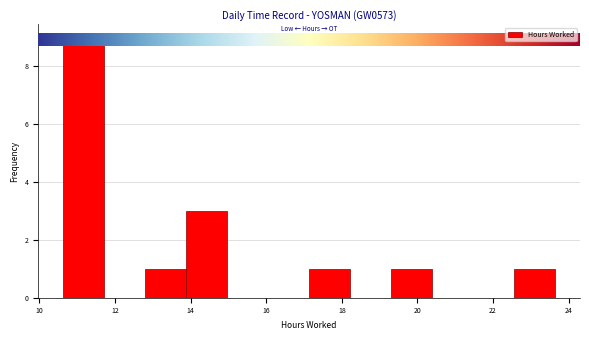

Reading left to right, transcribe this chart: for each bar, give the range it covers on the x-axis and its height. Neither the bar edges nor the heights are printed on the chart, so give them approximately, as read against the axes.

10.6 to 11.8: 9
11.8 to 12.8: 0
12.8 to 13.8: 1
13.8 to 15.0: 3
15.0 to 16.0: 0
16.0 to 17.2: 0
17.2 to 18.2: 1
18.2 to 19.4: 0
19.4 to 20.4: 1
20.4 to 21.4: 0
21.4 to 22.6: 0
22.6 to 23.6: 1